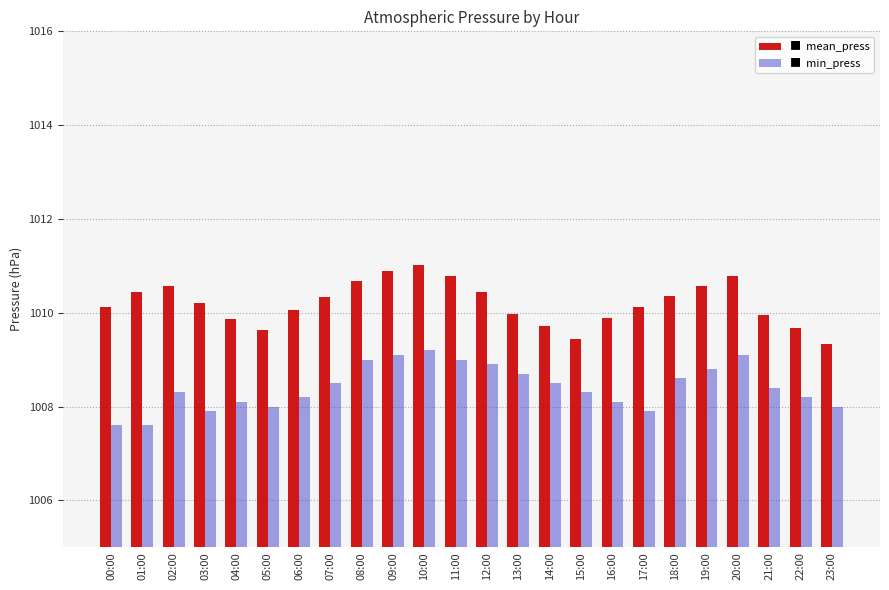

What is the total value across all series at 23:00?

2017.3